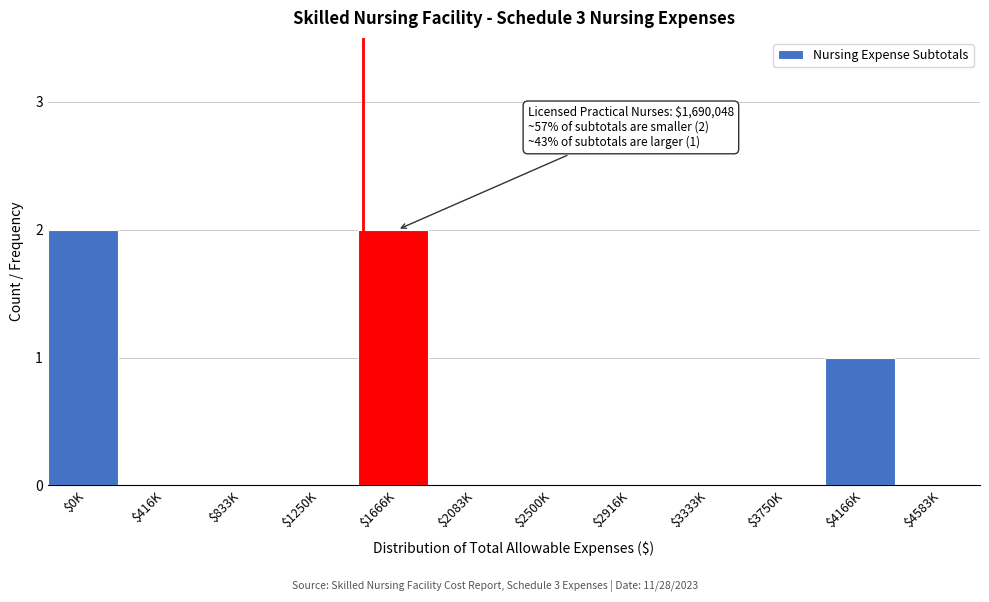

Is it true that the value at $833K is 1?

False